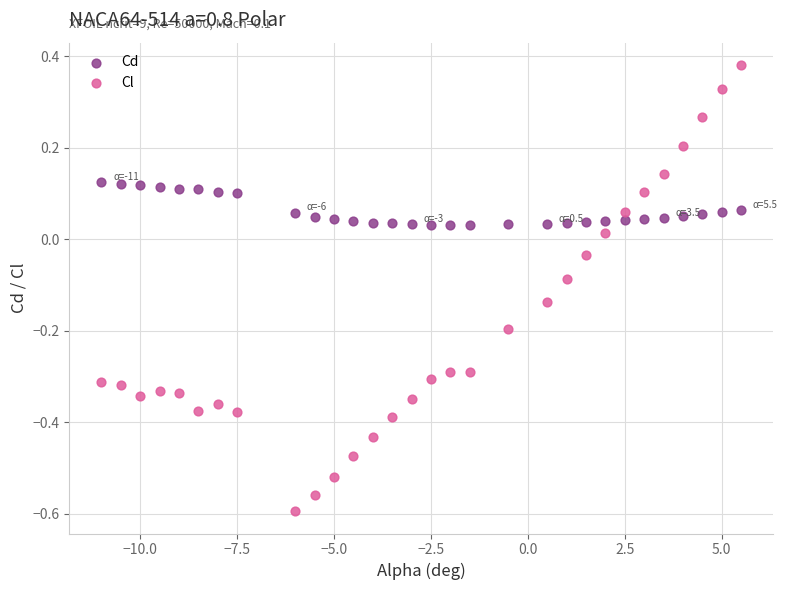

Across all data points, what is the range of Y values (max minus min)?

1.0